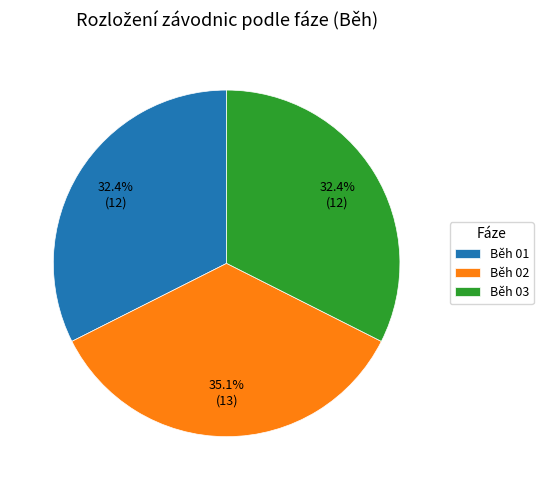

How many segments does this pie chart have?

3